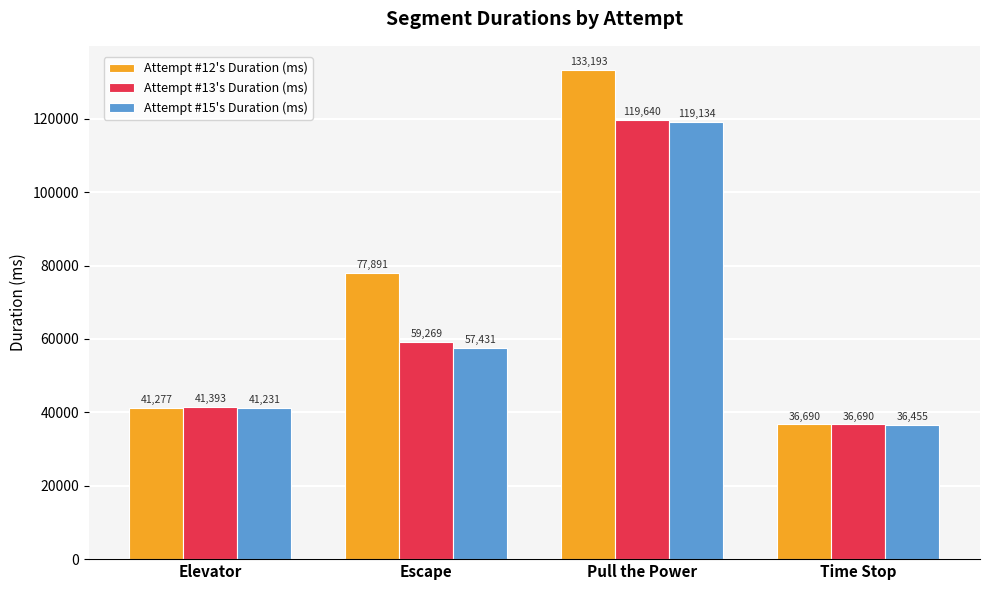

What is the maximum value shown in the chart?

133193